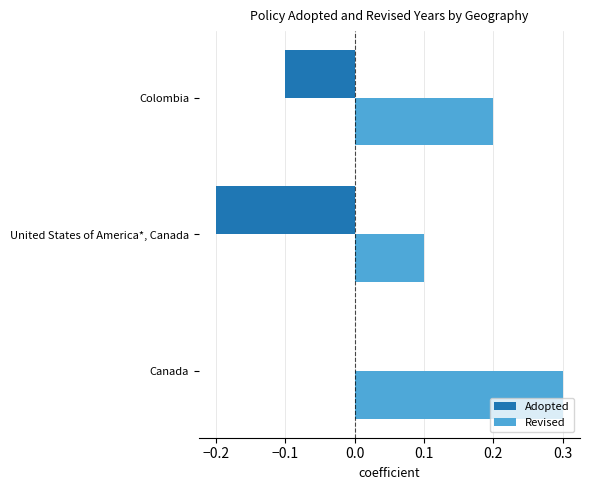

Which series has the largest total across all categories?

Revised